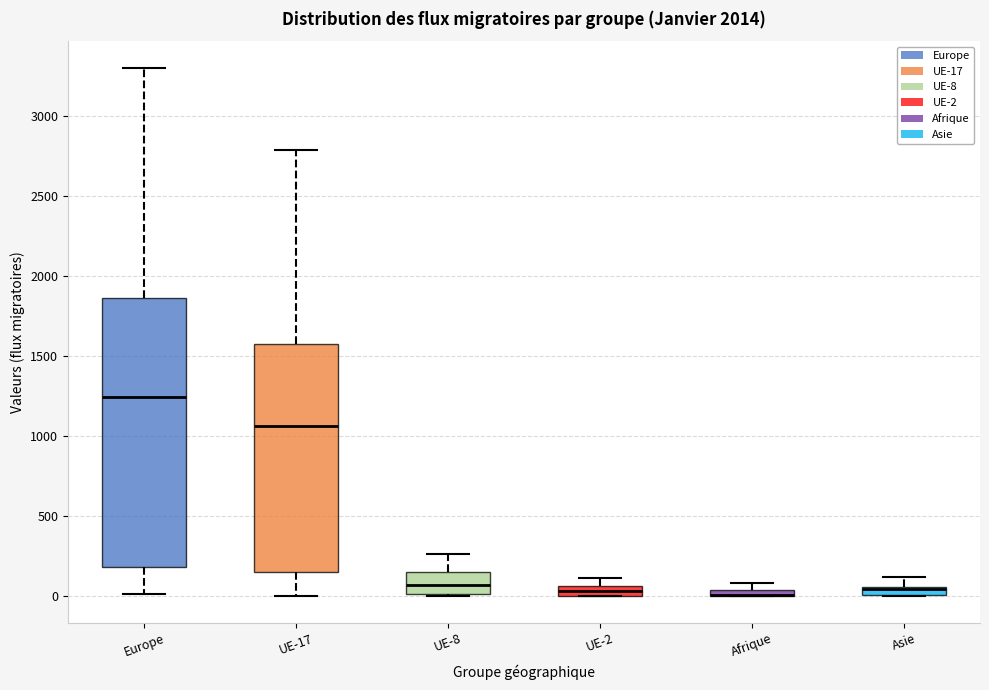

Which box is the tallest, from its lower edge to its upper edge?

Europe